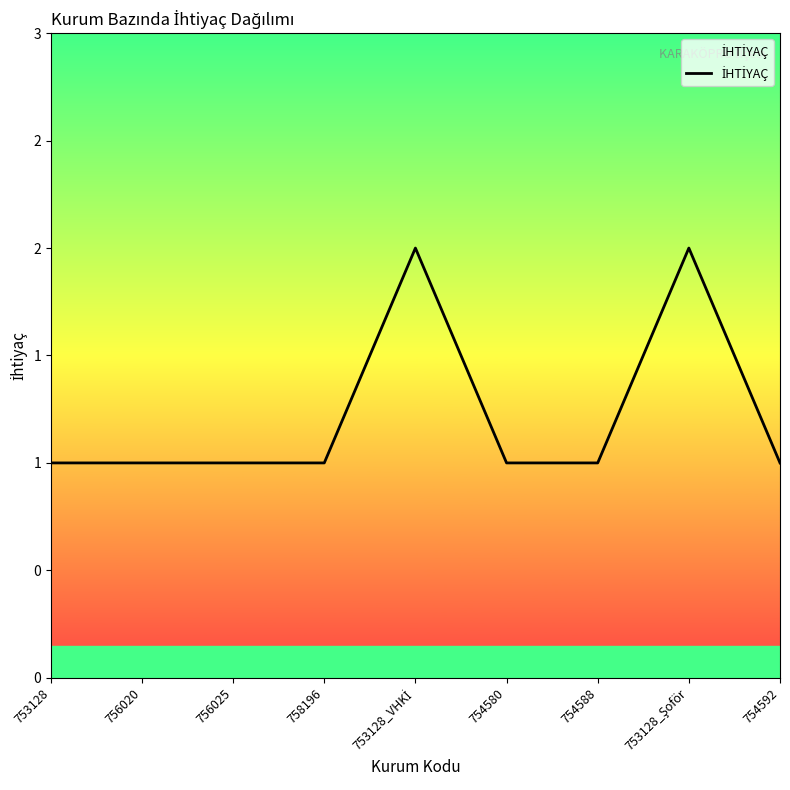

What is the label of the 6th point from the right?

758196